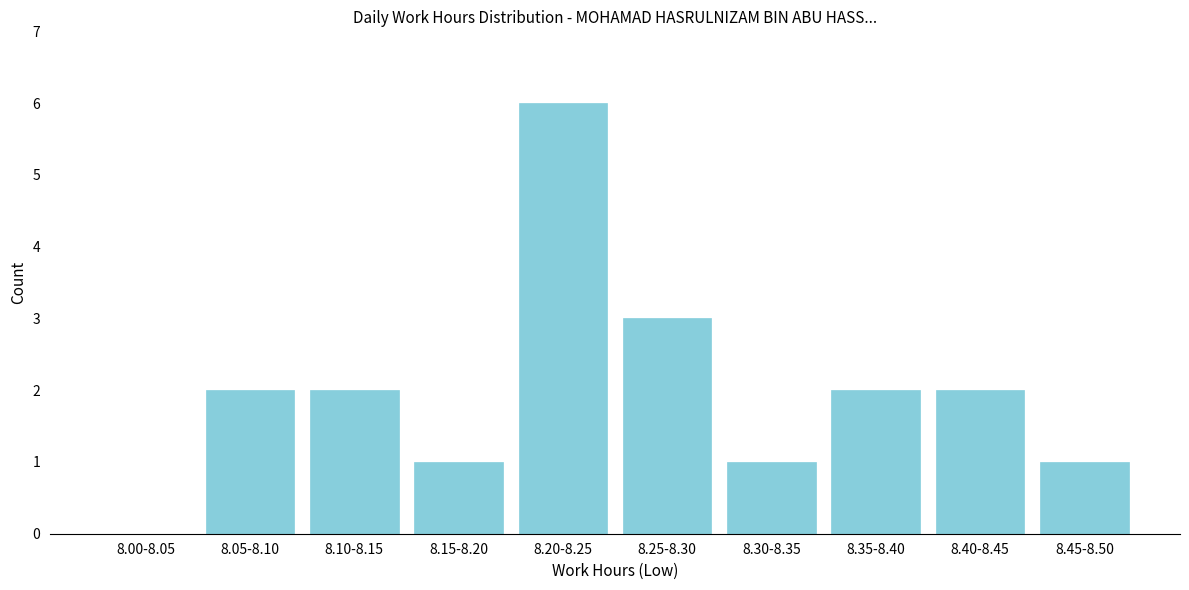

Reading left to right, transcribe all the data shown in this chart.

8.00-8.05=0	8.05-8.10=2	8.10-8.15=2	8.15-8.20=1	8.20-8.25=6	8.25-8.30=3	8.30-8.35=1	8.35-8.40=2	8.40-8.45=2	8.45-8.50=1